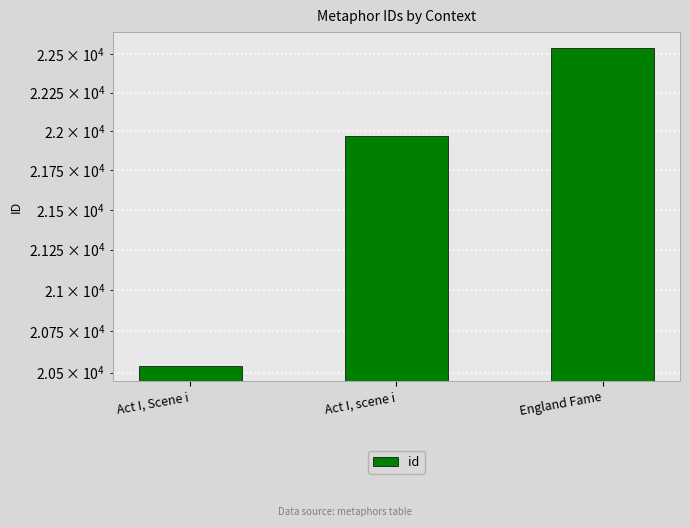

Rank the categories by value from highest to lowest.

England Fame, Act I, scene i, Act I, Scene i